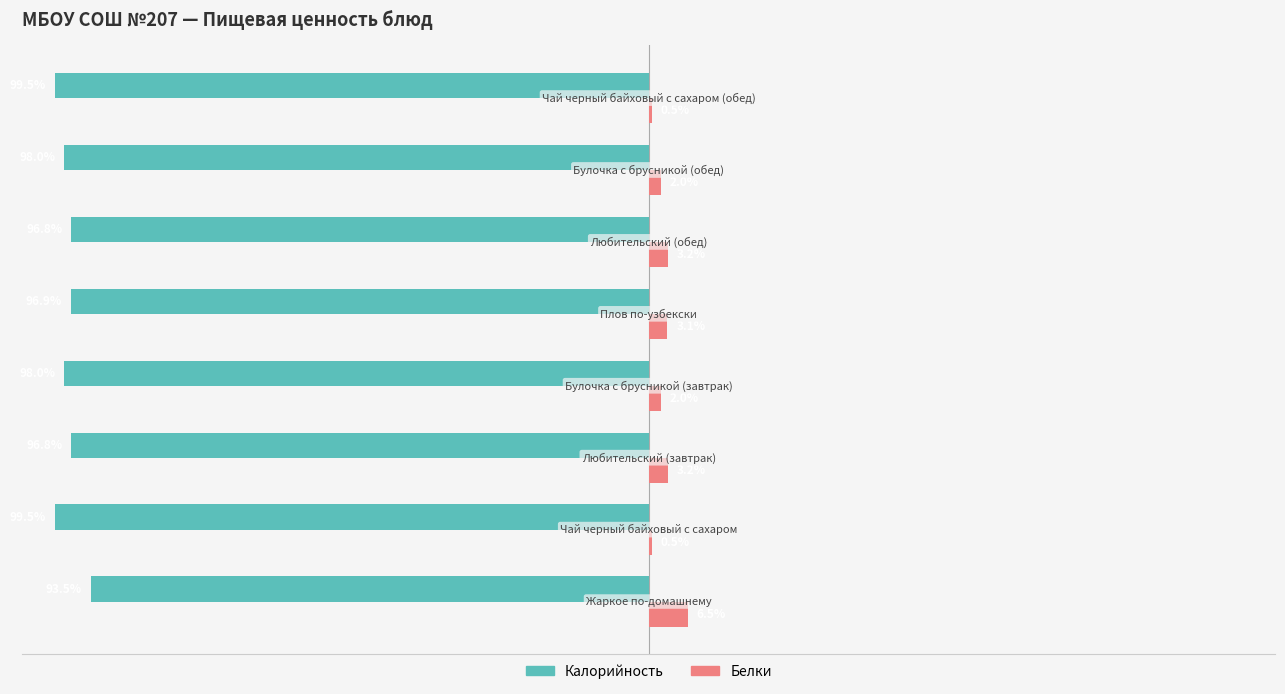

Which series has the largest total across all categories?

Белки